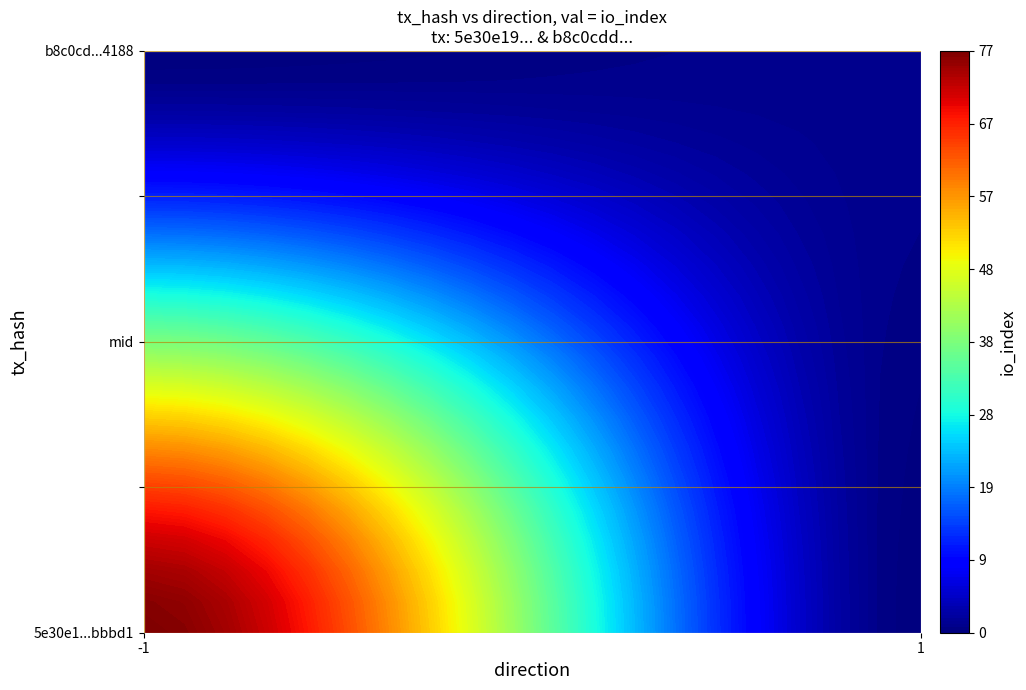

What is the total value across all series at io_index?

78